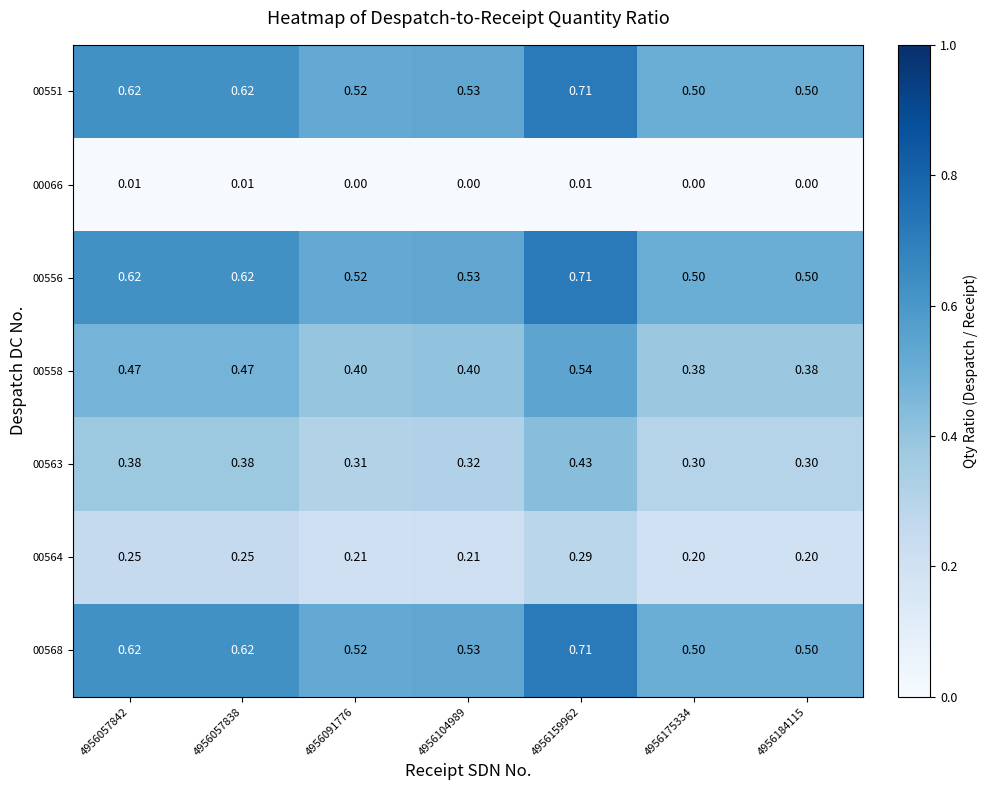

Is the value of 00558 at 4956057842 greater than the value of 00563 at 4956159962?

Yes